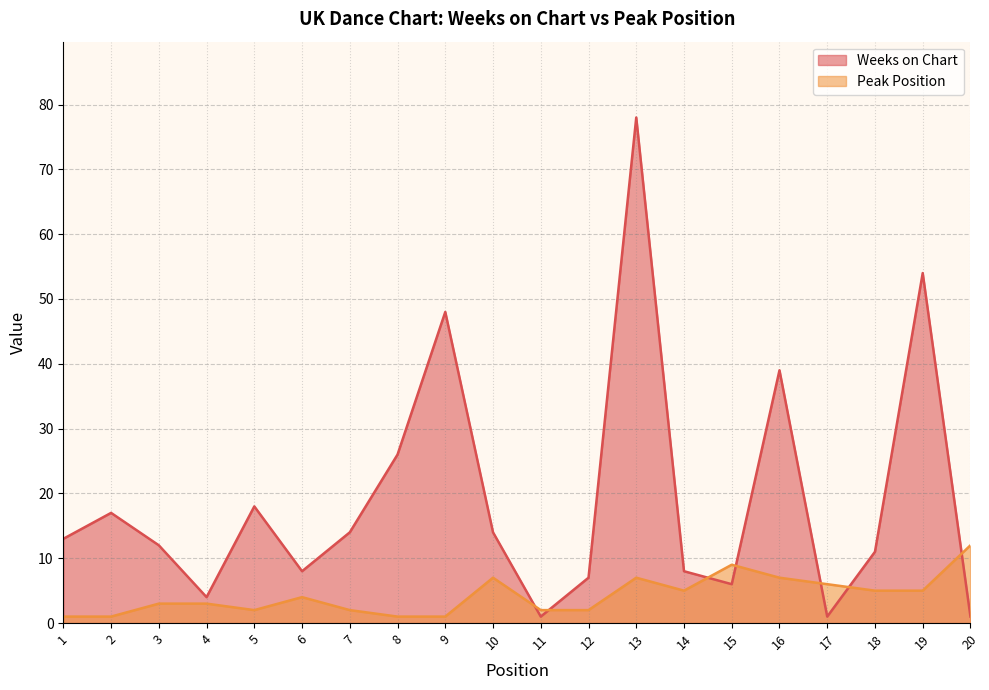

At how many categories does at least one series exceed 32?

4